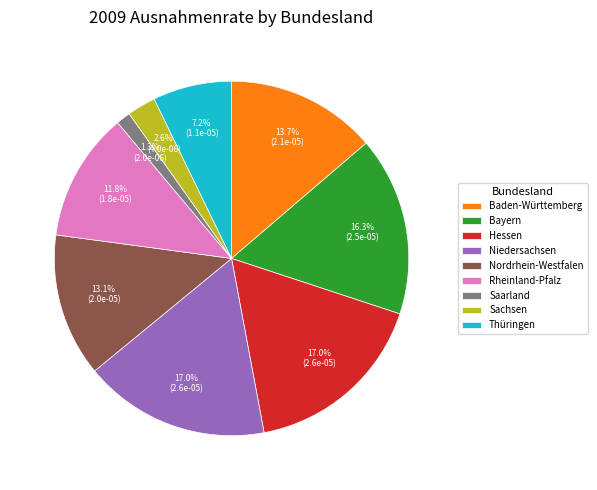

Combined, what portion of the pie is Nordrhein-Westfalen and Hessen?

30.1%